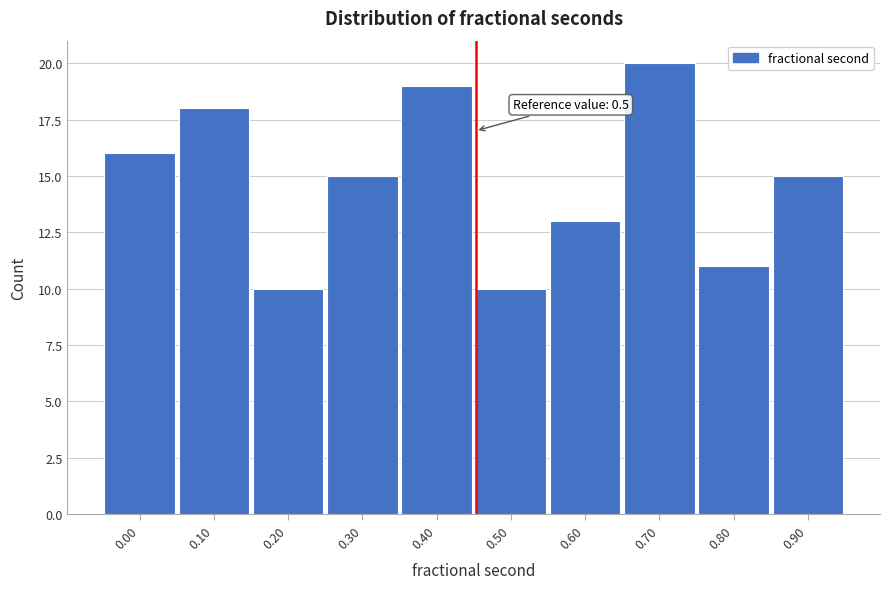

Reading left to right, extract all data points from this chart.

0.00=16	0.10=18	0.20=10	0.30=15	0.40=19	0.50=10	0.60=13	0.70=20	0.80=11	0.90=15